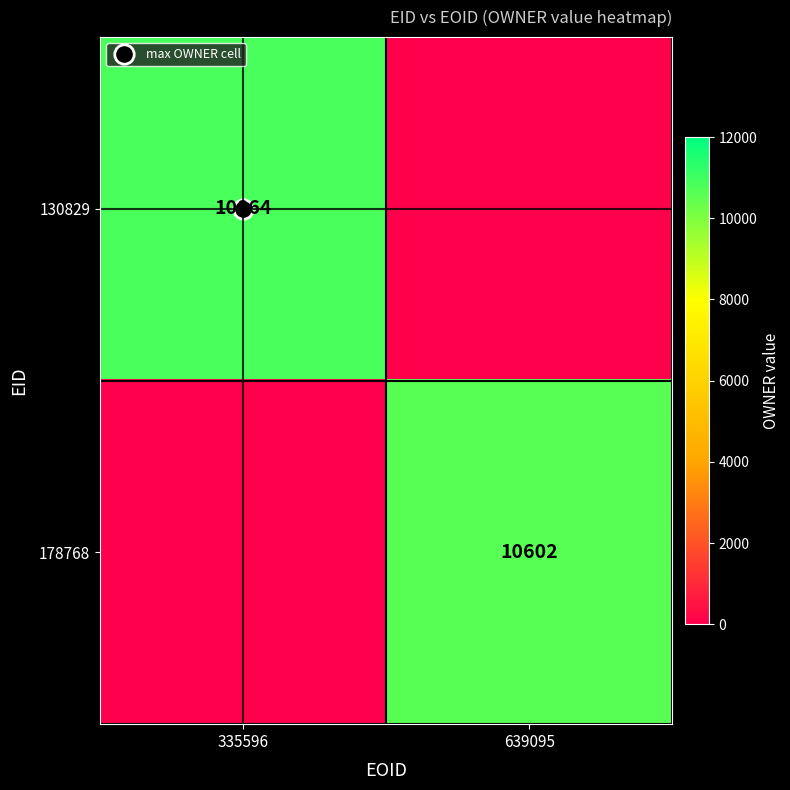

Rank the series at 335596 from highest to lowest value.

130829, 178768